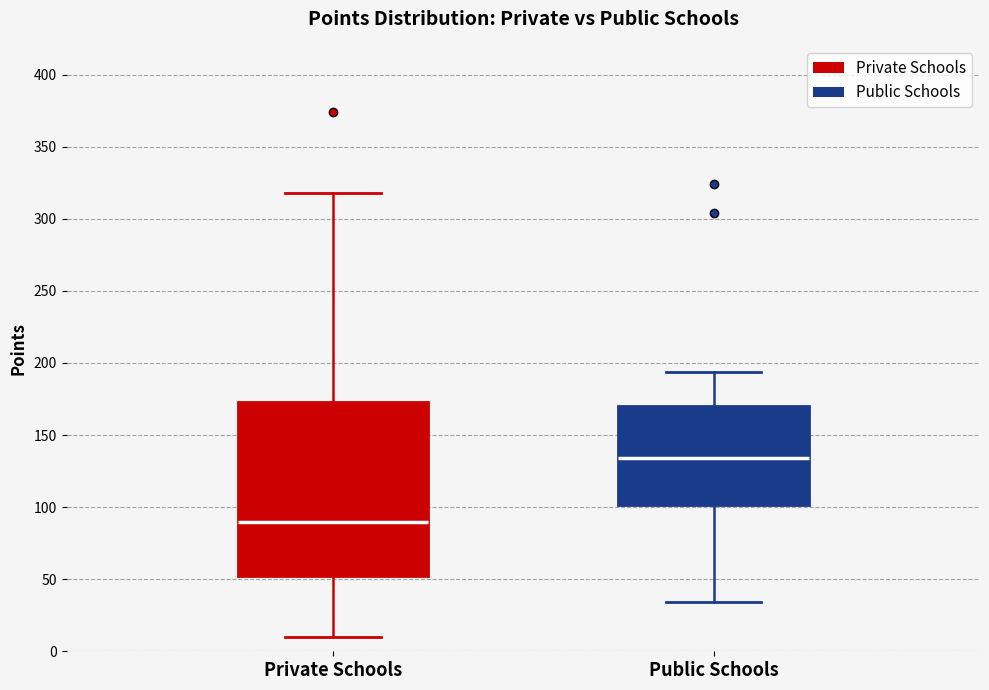

Where does the lower whisker of the box for Public Schools end on the y-axis? The values are not printed on the chart, so give them approximately, as read against the axis.

35